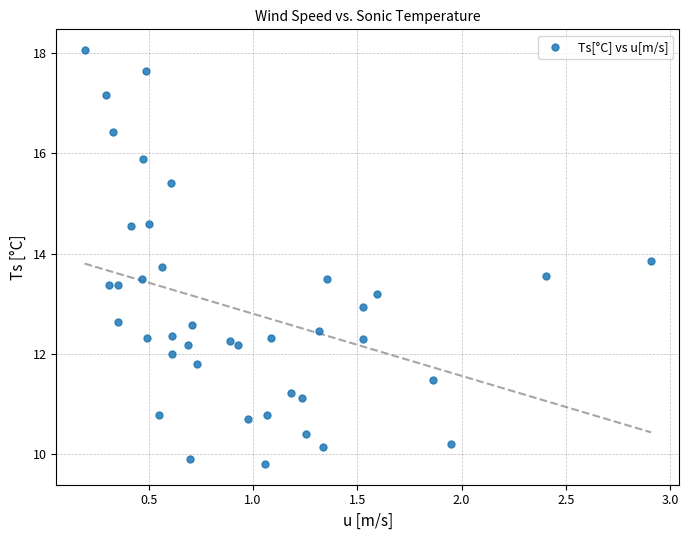

What is the range of X values (max minus min)?

2.7